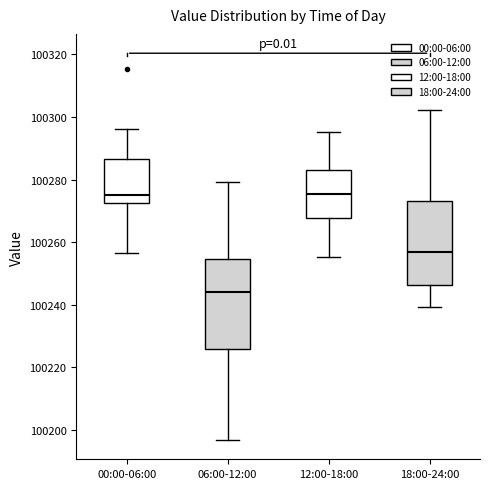

Which box has the lowest median line?

06:00-12:00